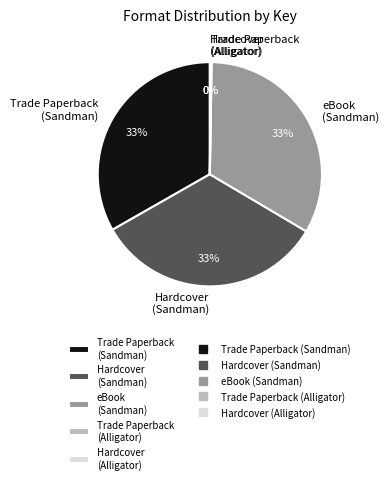

Approximately how many times larger is the value at eBook (Sandman) compared to Trade Paperback (Sandman)?

1.0